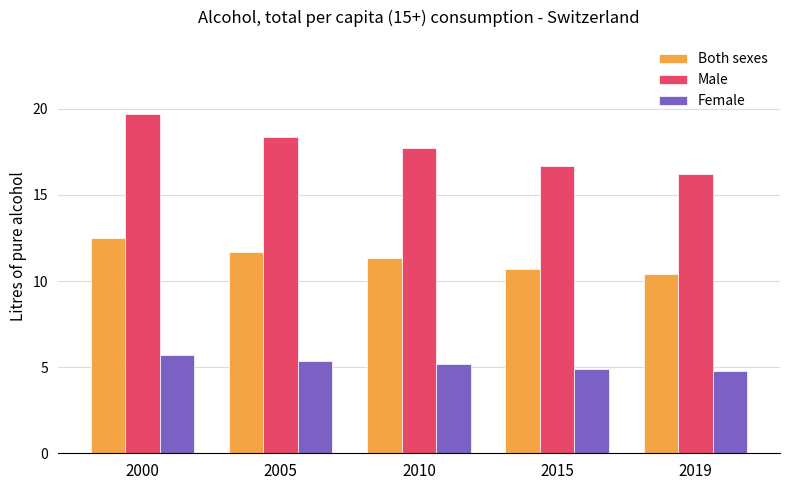

What is the highest value of the Male series?

19.7